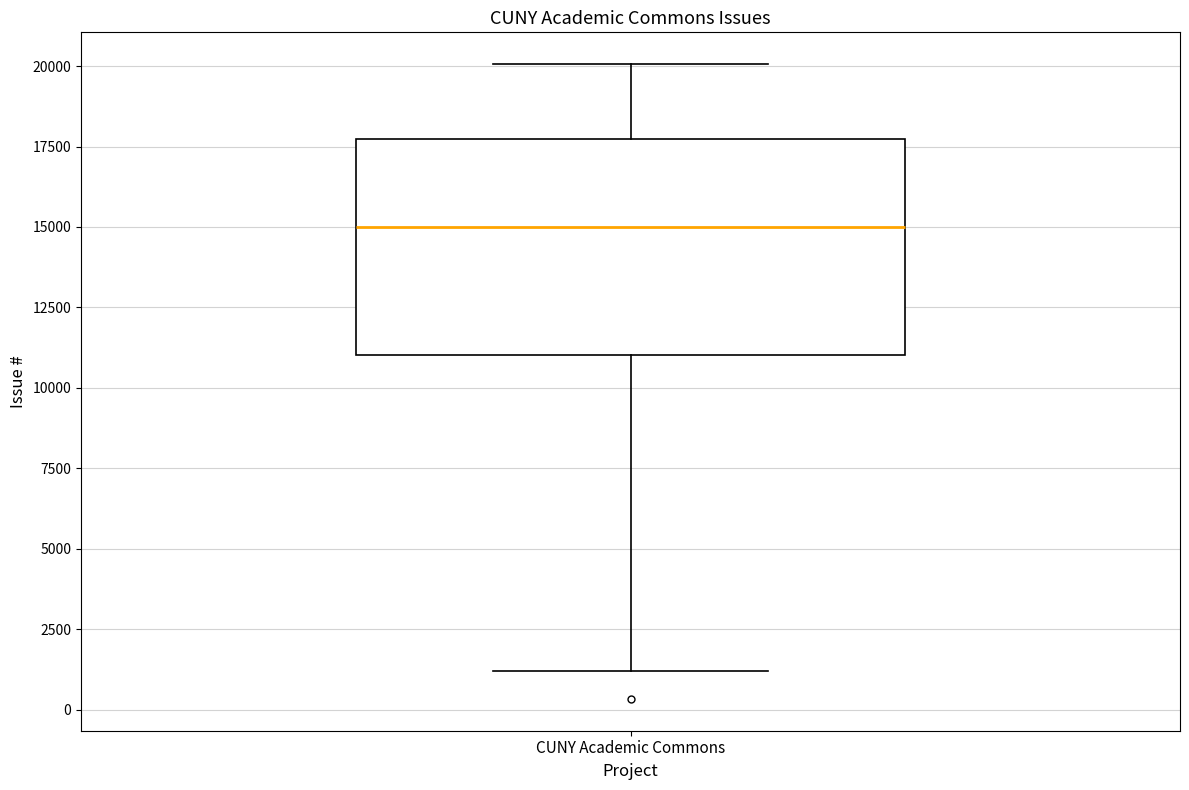

Where is the upper edge of the box for CUNY Academic Commons on the y-axis? The values are not printed on the chart, so give them approximately, as read against the axis.

17500